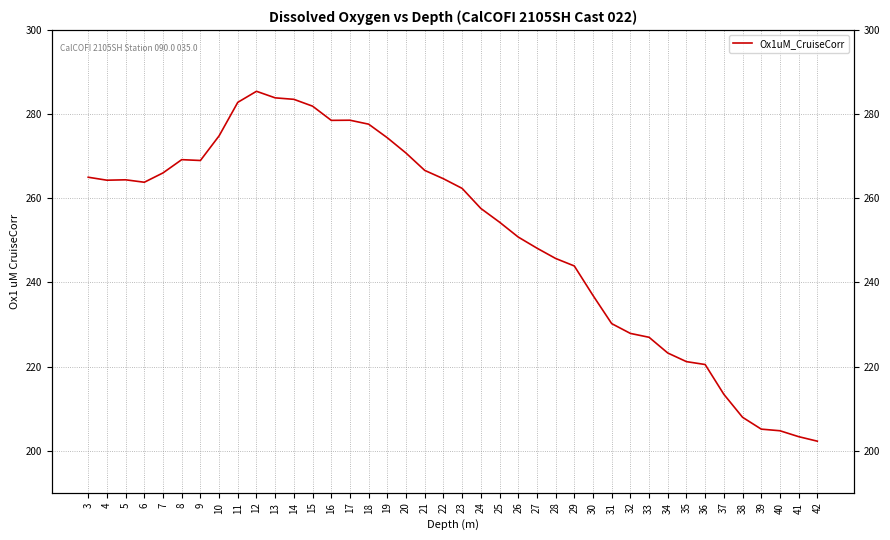

What is the change in value from 4 to 15?

+17.6